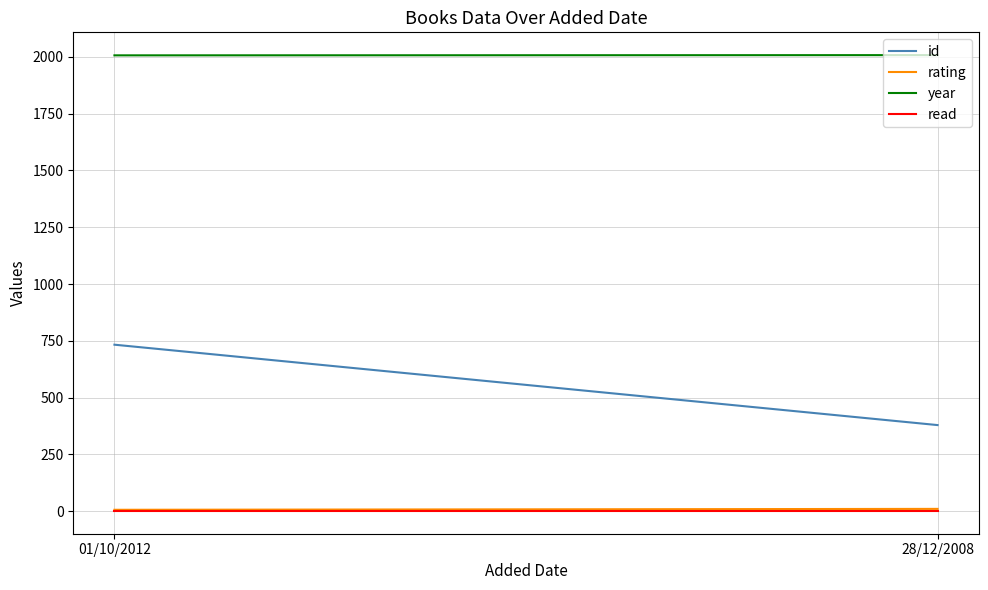

Read the year value at 01/10/2012.

2007